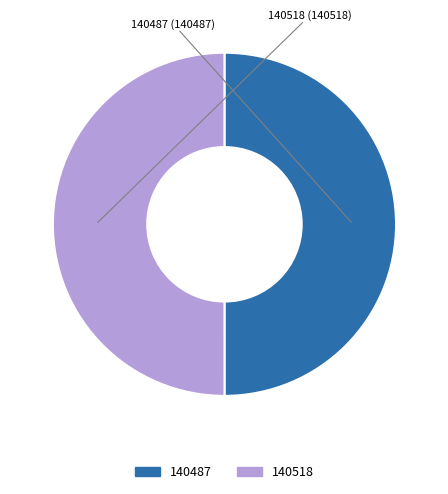

How many slices are in this pie chart?

2